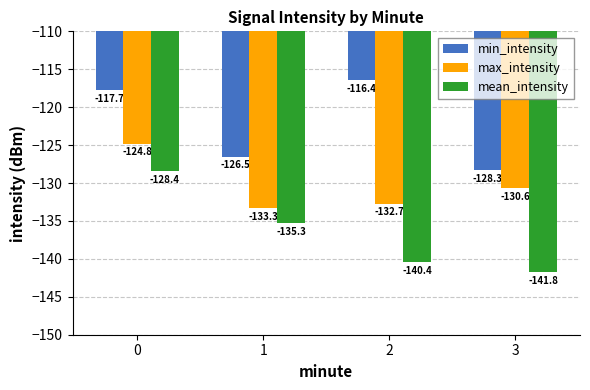

Is the value of max_intensity at 3 greater than the value of min_intensity at 1?

No